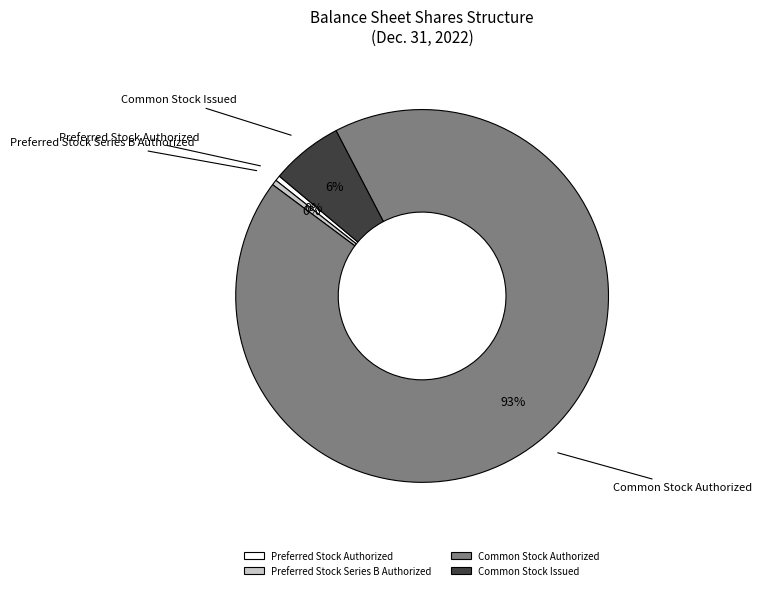

To the nearest percent, what is the average slice percentage?

25%